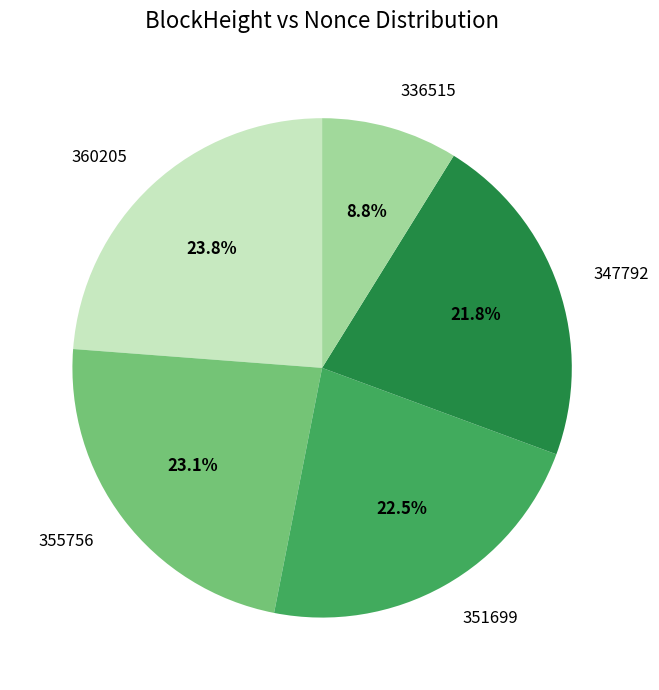

Is there a majority slice in this chart?

No